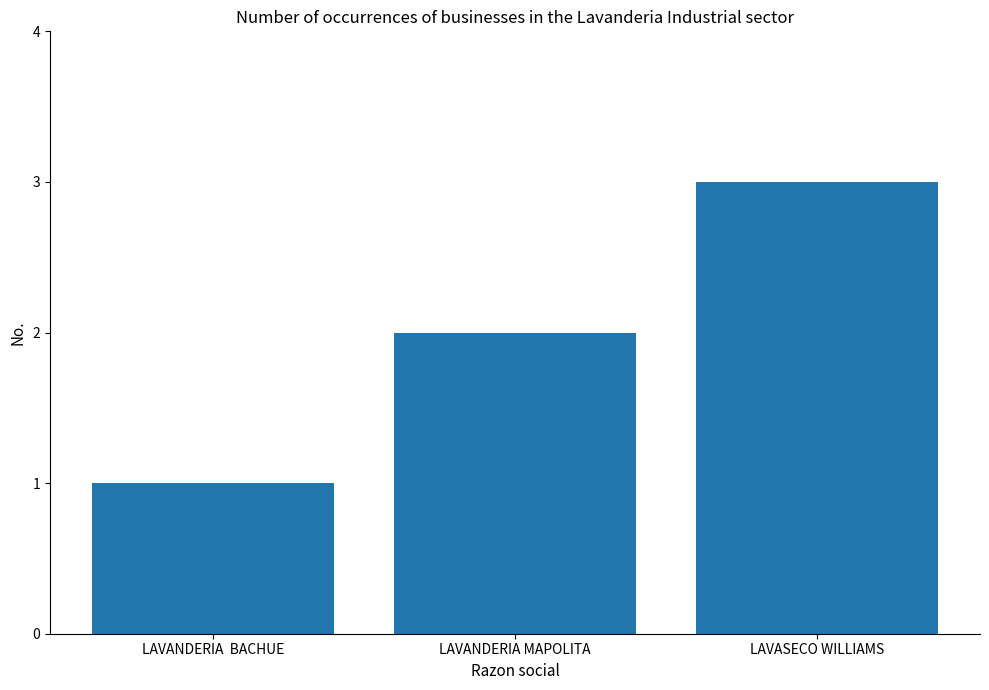

Does the chart contain stacked bars?

No